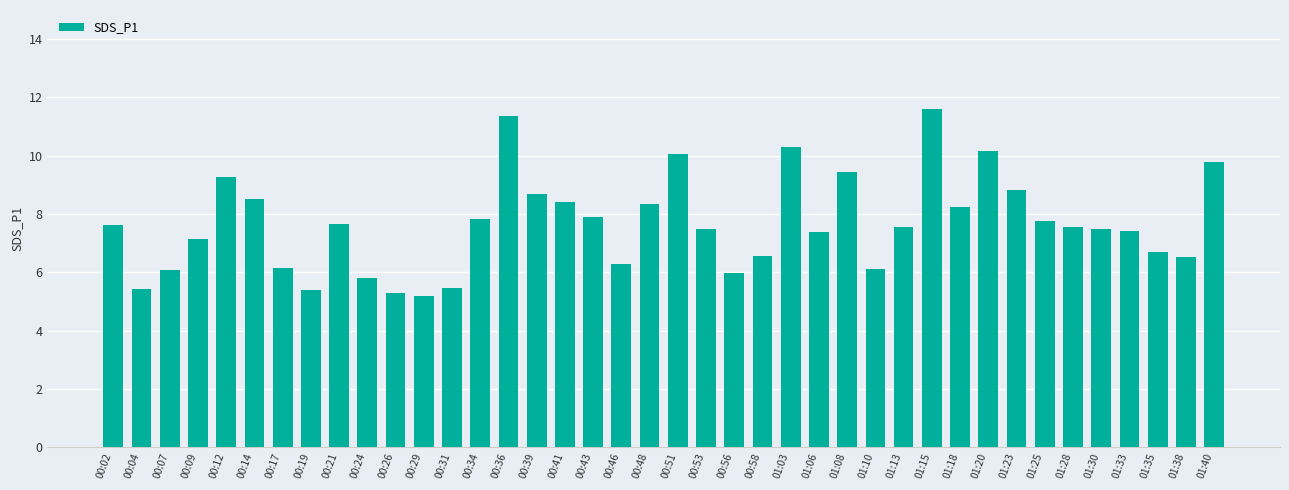

Count the number of data series in this chart.

1